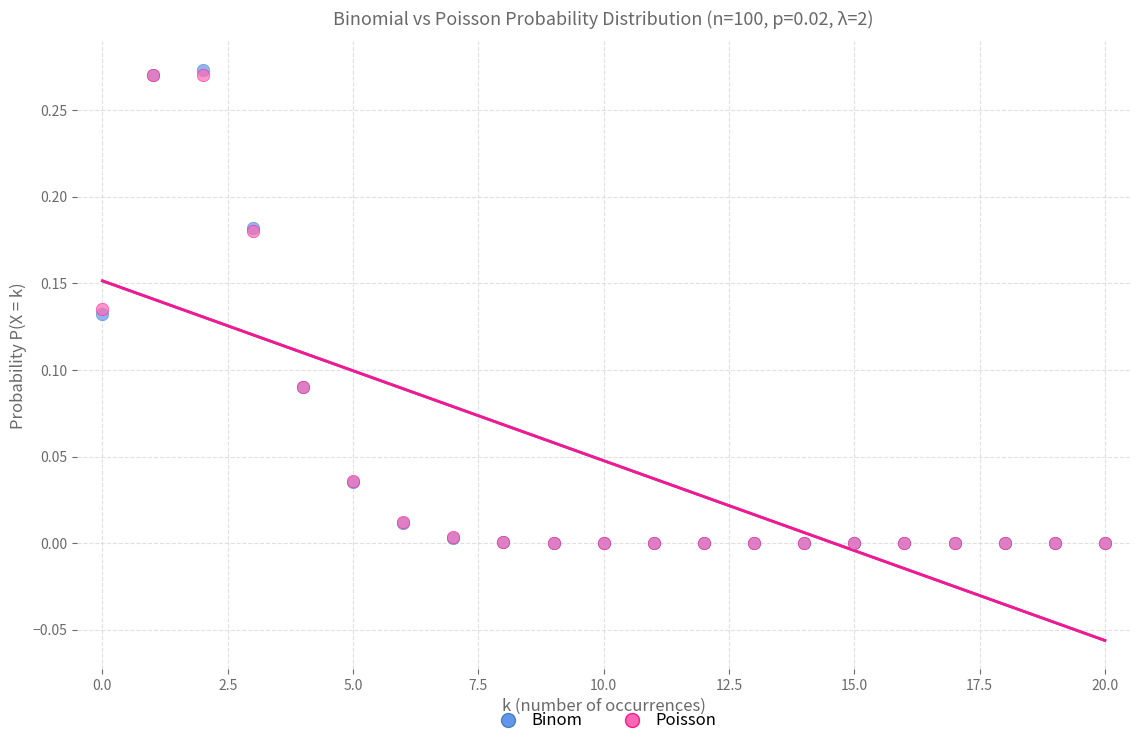

What are all the series names shown in the legend?

Binom, Poisson